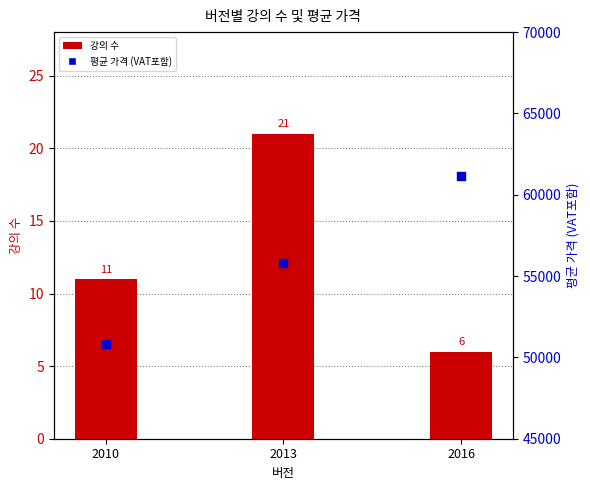

What are all the series names shown in the legend?

강의 수, 평균 가격 (VAT포함)